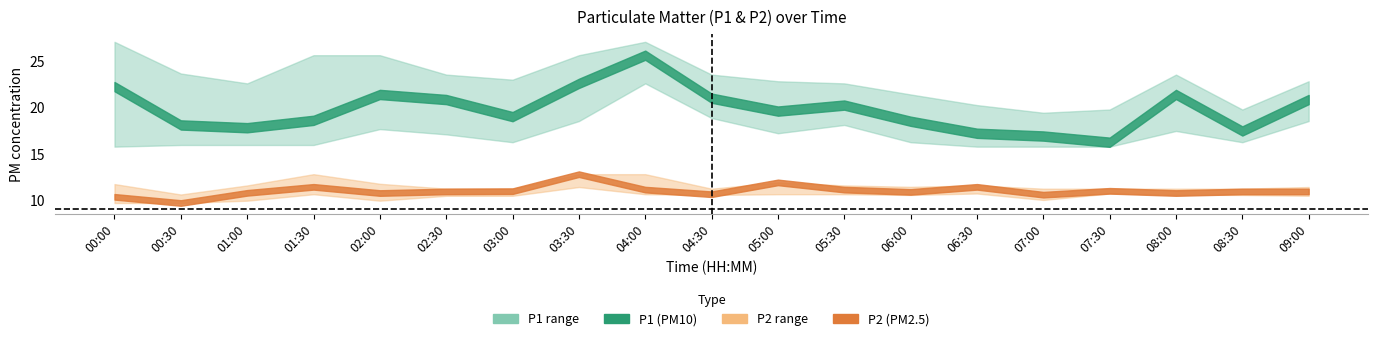

Where is the first local minimum for P1_upper?

01:00